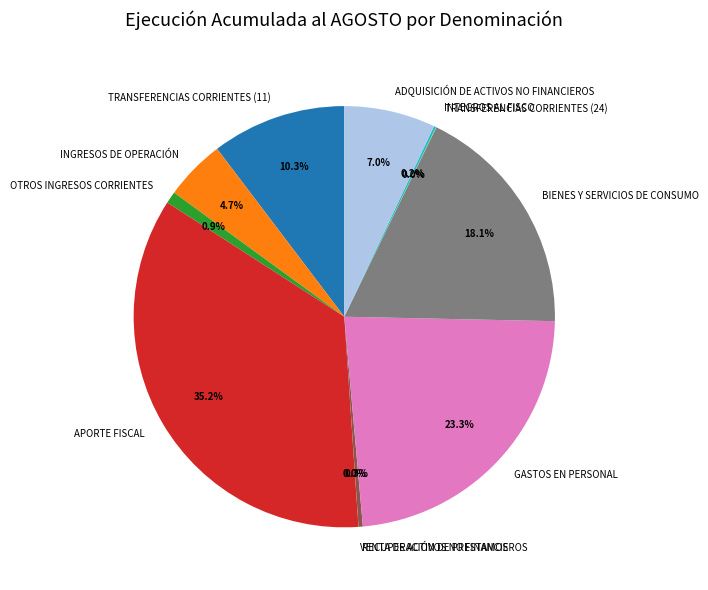

What is the largest slice in the pie chart?

APORTE FISCAL